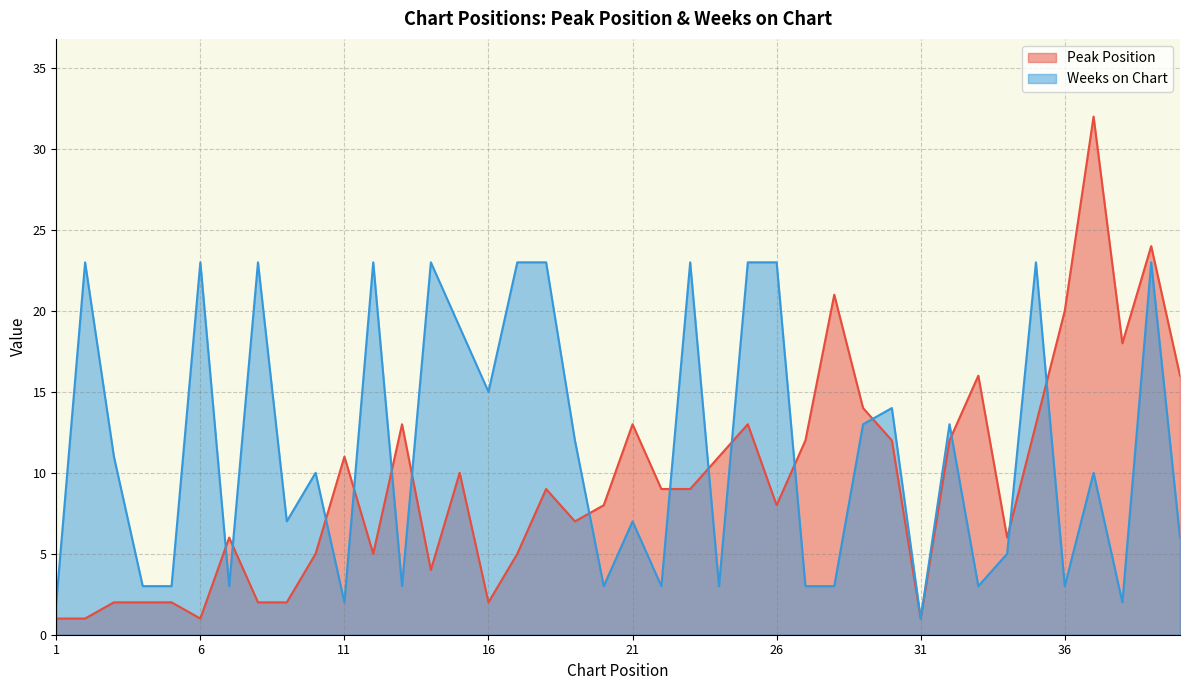

What is the difference between the maximum and minimum values in the Peak Position series?

31